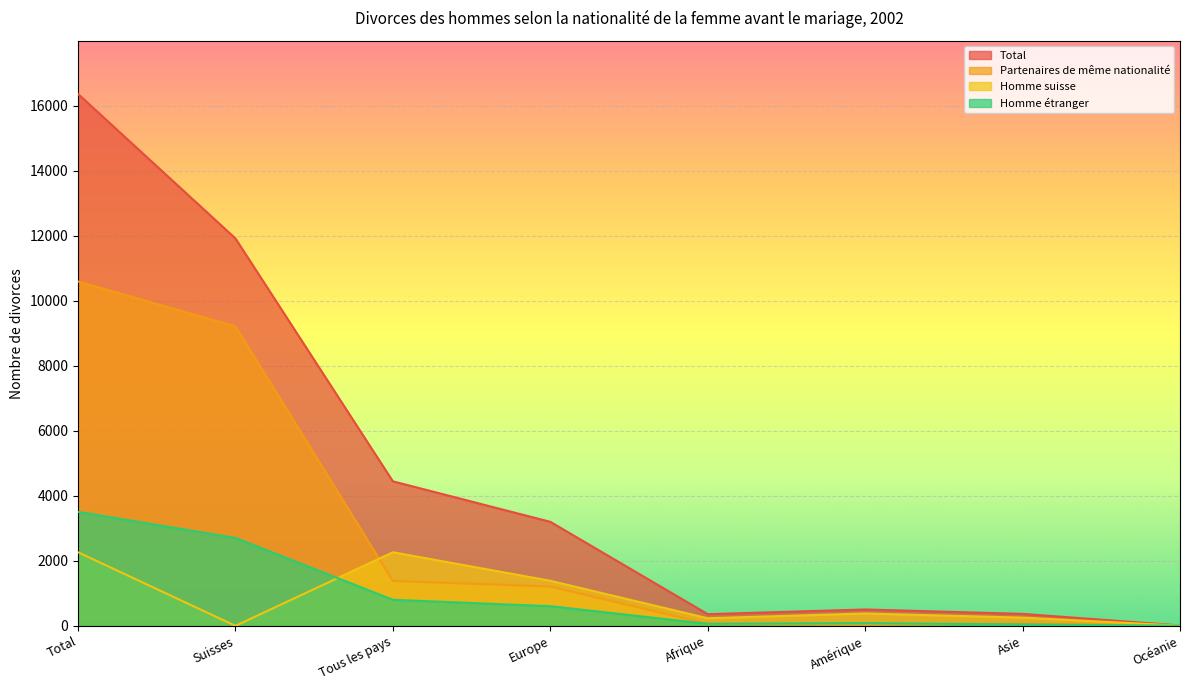

The Partenaires de même nationalité series shows 0 at Océanie. True or false?

True